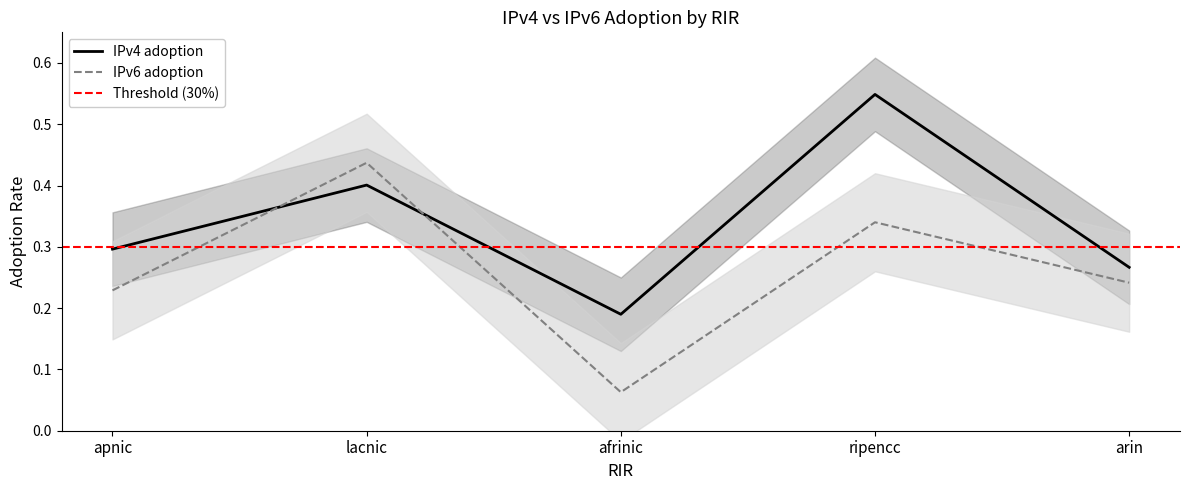

At arin, list the series in order from smallest to largest.

IPv6 adoption, IPv4 adoption